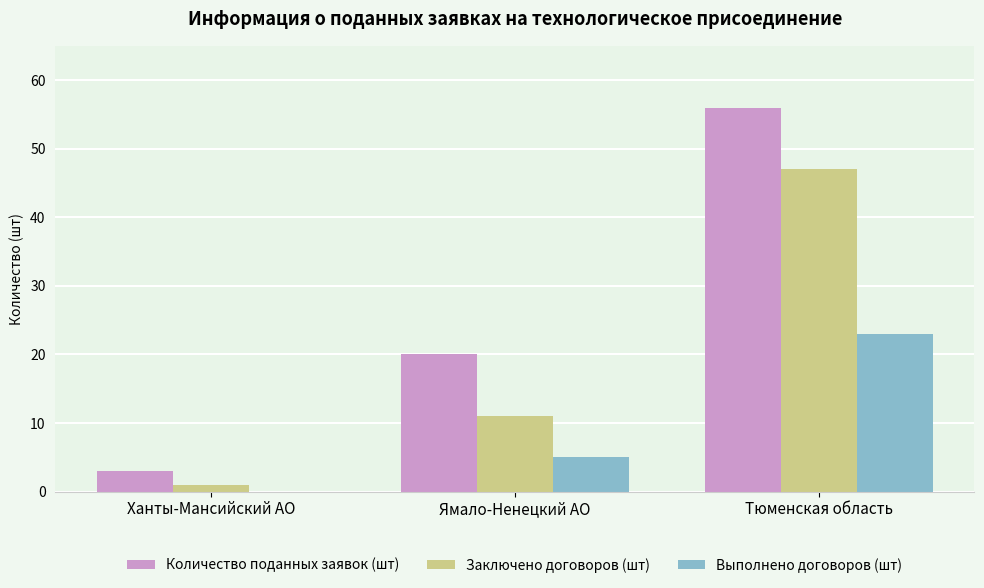

How many groups of bars are there?

3